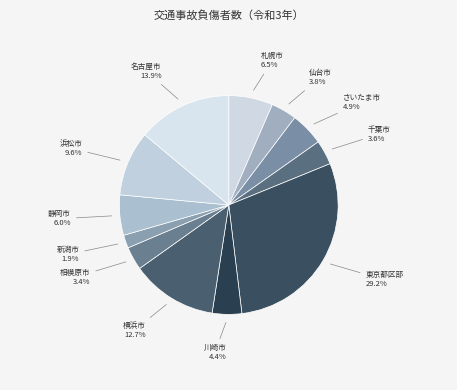

Does 相模原市 represent more than half of the total?

No